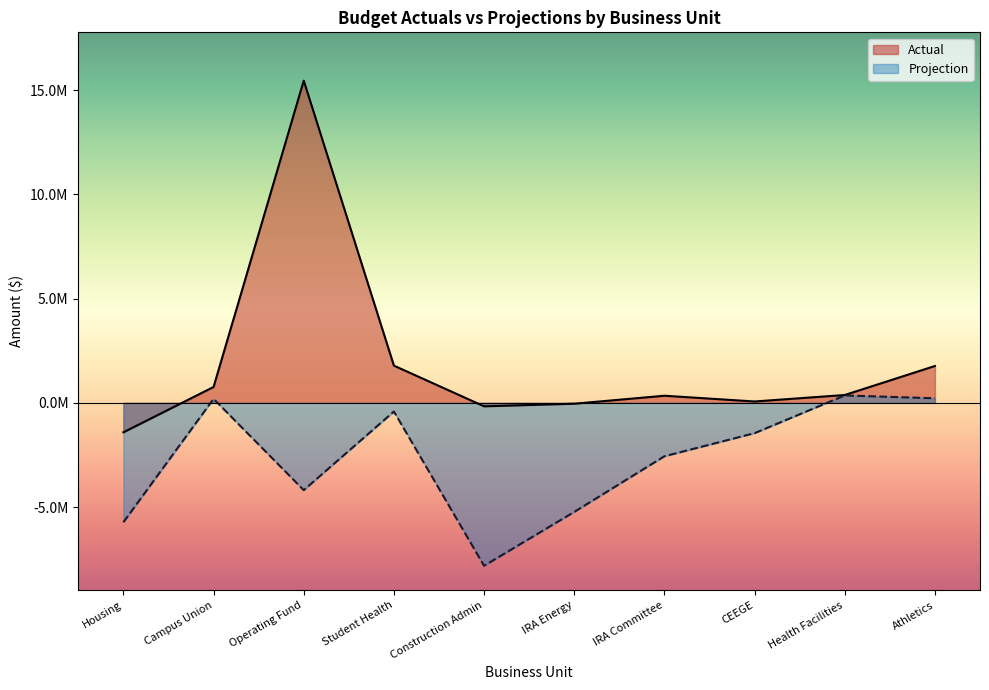

Is the value of Actual at Housing greater than the value of Projection at Housing?

Yes